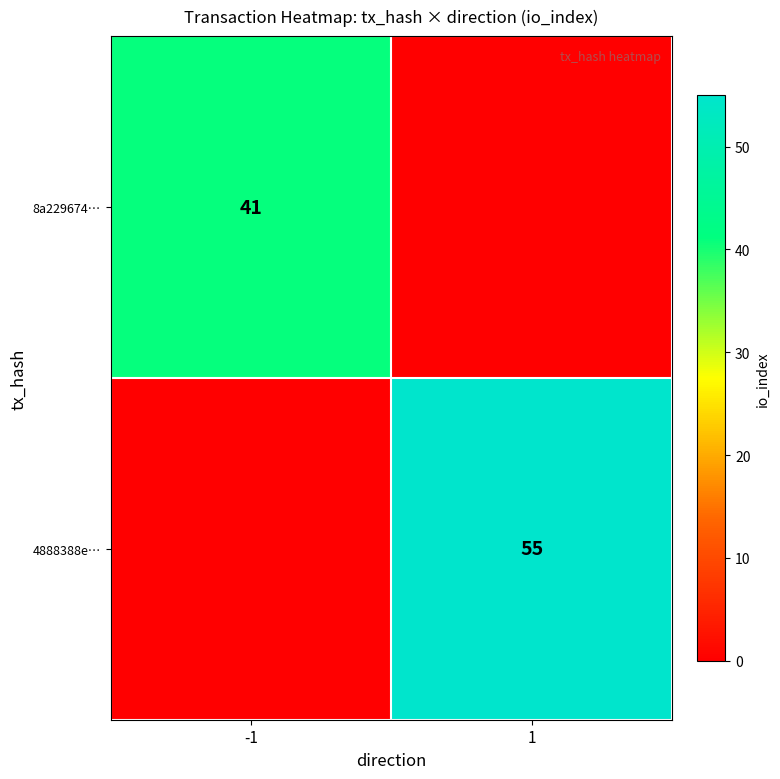

Between -1 and 1, which is larger?

-1